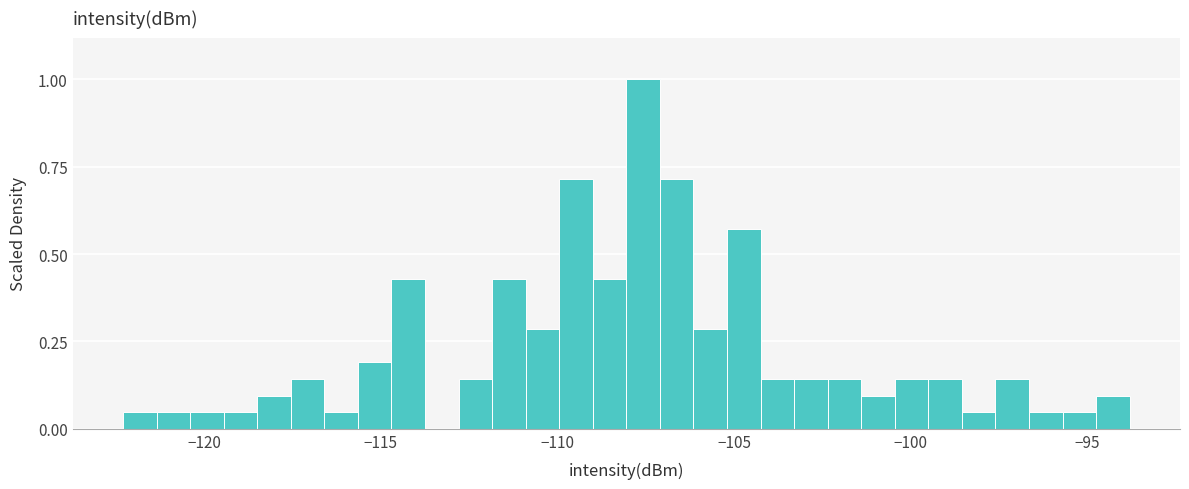

Around what value on the x-axis is the tallest bar? Give the approximate position of its centre, as read against the axis.

-107.5